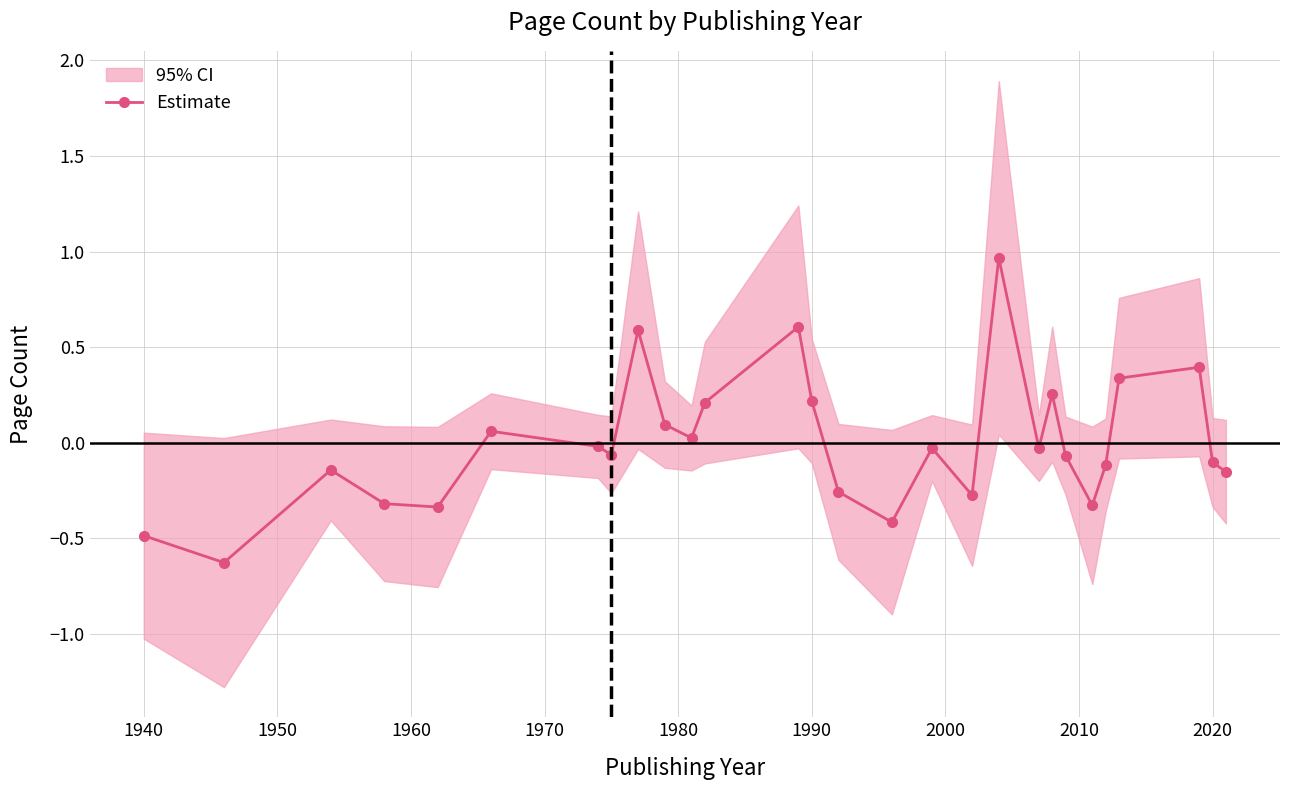

What is the lowest value of the Estimate series?

-0.6